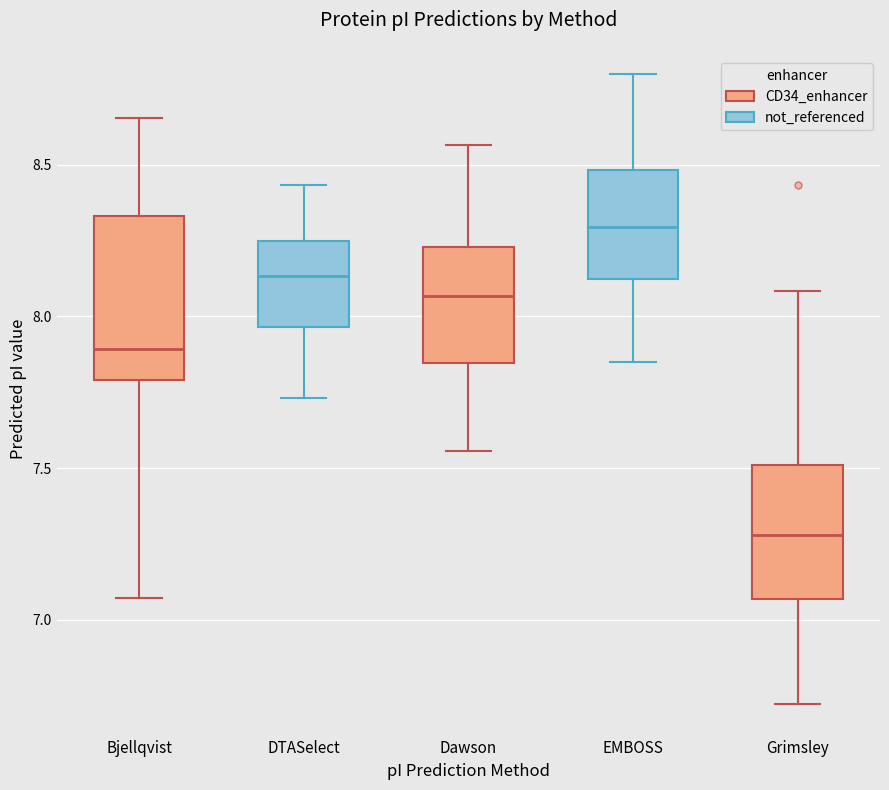

Reading left to right, transcribe this box plot: for each box, give where its median line is, the range the box spans, and where its two whiskers end, as read against the y-axis. The values are not printed on the chart, so give them approximately, as read against the axis.

Bjellqvist: median 7.90, box 7.80 to 8.35, whiskers 7.05 to 8.65
DTASelect: median 8.15, box 7.95 to 8.25, whiskers 7.75 to 8.45
Dawson: median 8.05, box 7.85 to 8.25, whiskers 7.55 to 8.55
EMBOSS: median 8.30, box 8.10 to 8.50, whiskers 7.85 to 8.80
Grimsley: median 7.30, box 7.05 to 7.50, whiskers 6.70 to 8.10